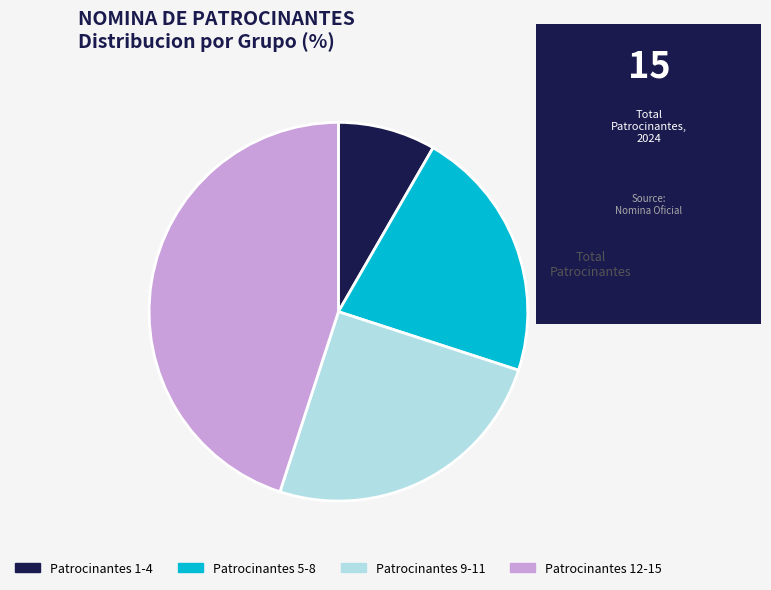

What is the smallest slice in the pie chart?

Patrocinantes 1-4